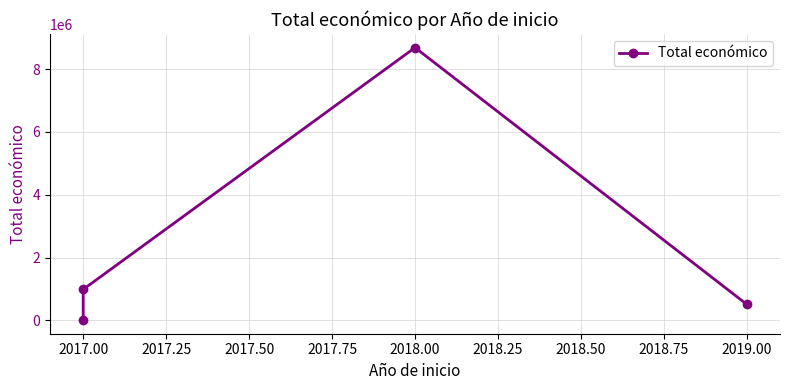

Which has a higher value, 2017.00 or 2018.00?

2018.00